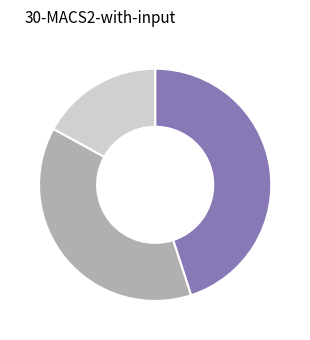

Is there any slice that represents more than half of the pie?

No